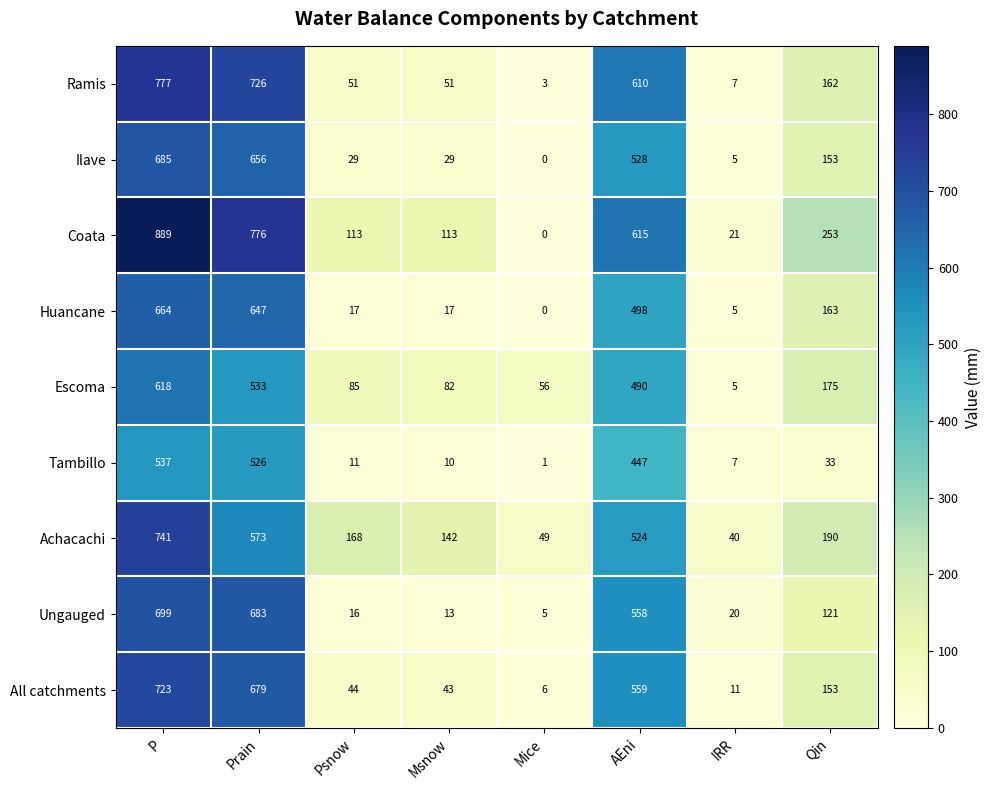

Which series changed the most between Psnow and Qin?

Huancane